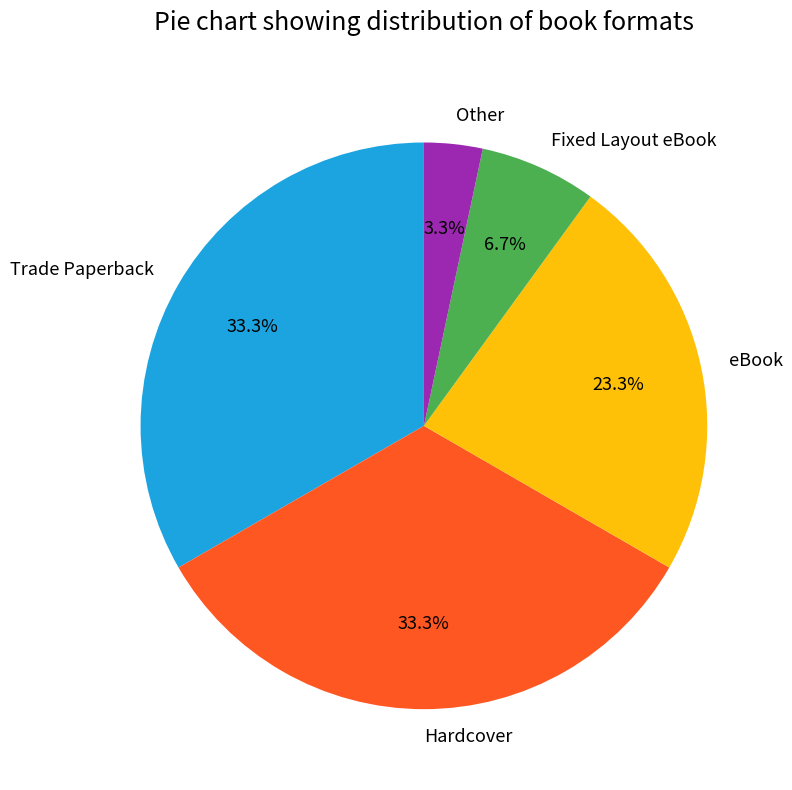

How much of the chart is everything except Other?

96.7%